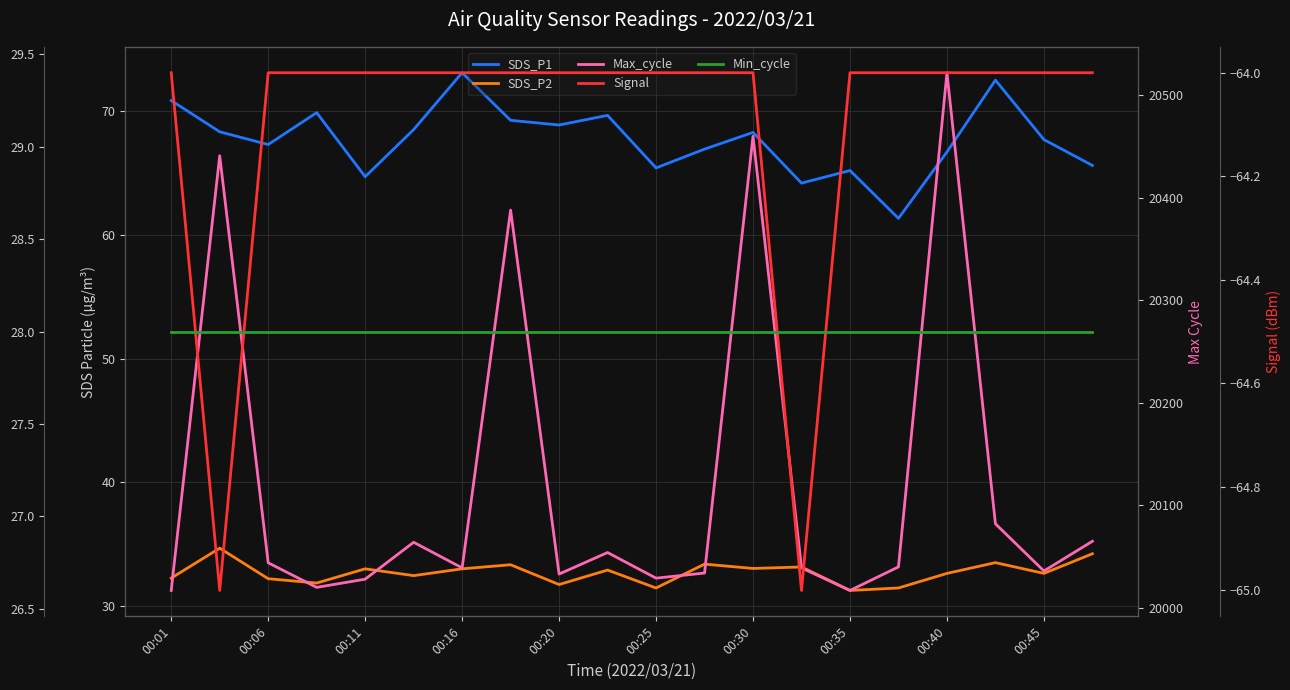

Which series has the largest total across all categories?

Max_cycle